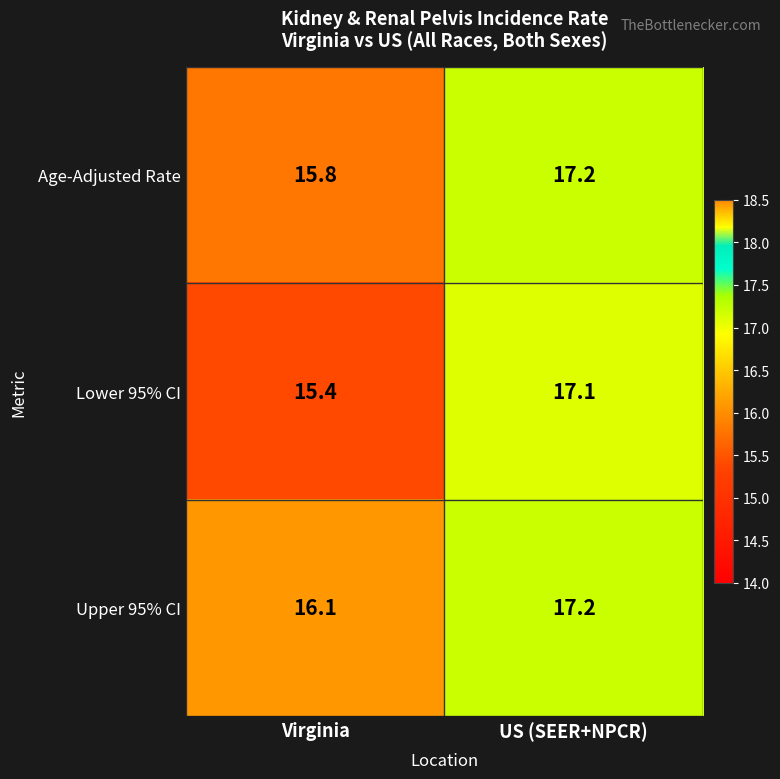

Is it true that Age-Adjusted Rate equals 15.8 at Virginia?

True